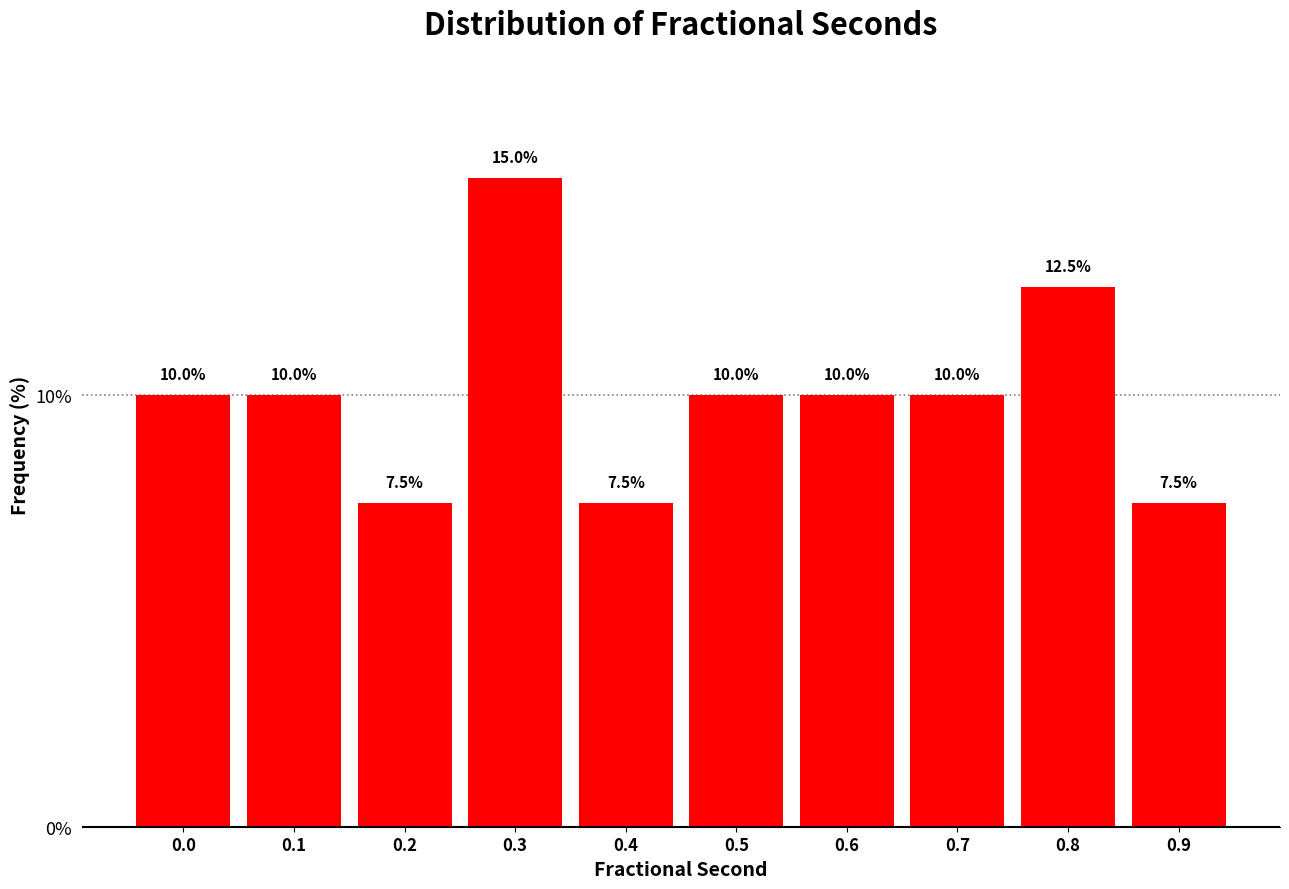

Reading right to left, list all the values displayed in this chart.

7.5	12.5	10.0	10.0	10.0	7.5	15.0	7.5	10.0	10.0